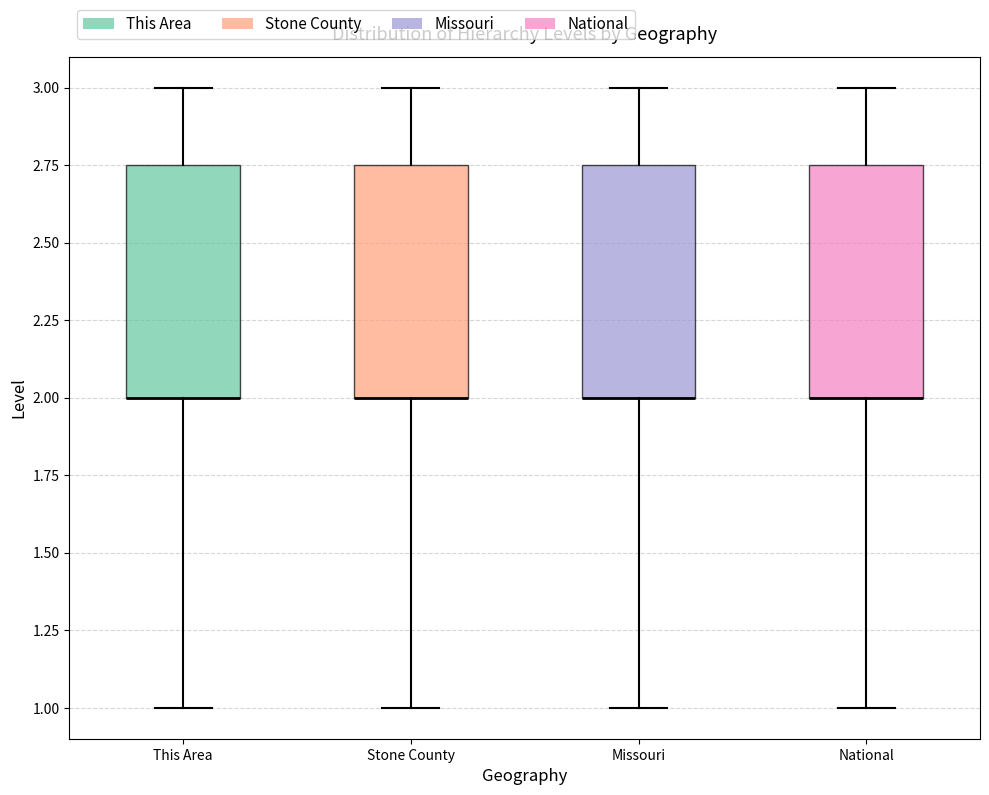

Reading left to right, read every box against the y-axis: the position of its median line, the range the box covers, and the ends of its whiskers. The values are not printed on the chart, so give them approximately, as read against the axis.

This Area: median 2.00 (drawn on the box's lower edge), box 2.00 to 2.75, whiskers 1.00 to 3.00
Stone County: median 2.00 (drawn on the box's lower edge), box 2.00 to 2.75, whiskers 1.00 to 3.00
Missouri: median 2.00 (drawn on the box's lower edge), box 2.00 to 2.75, whiskers 1.00 to 3.00
National: median 2.00 (drawn on the box's lower edge), box 2.00 to 2.75, whiskers 1.00 to 3.00